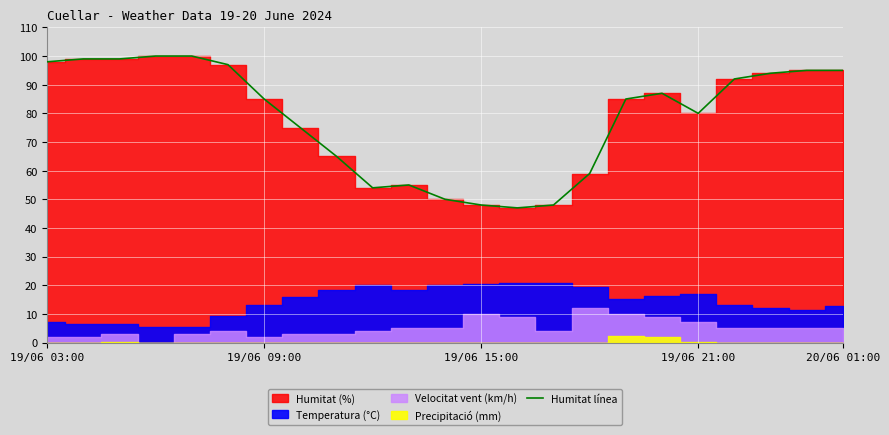

What is the difference between the values at 14 and 8?

17